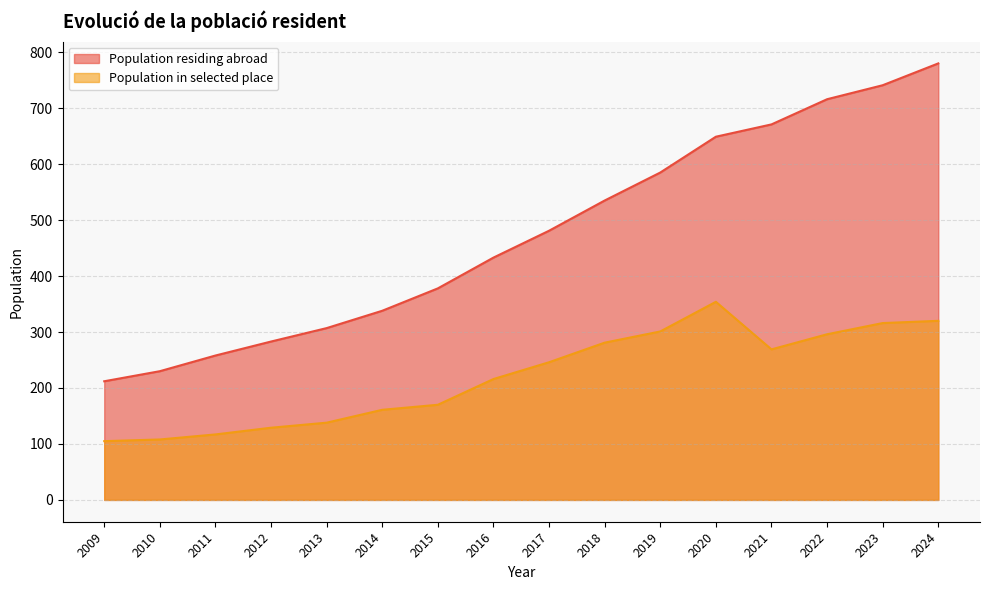

Does the chart display data point markers on the line(s)?

No